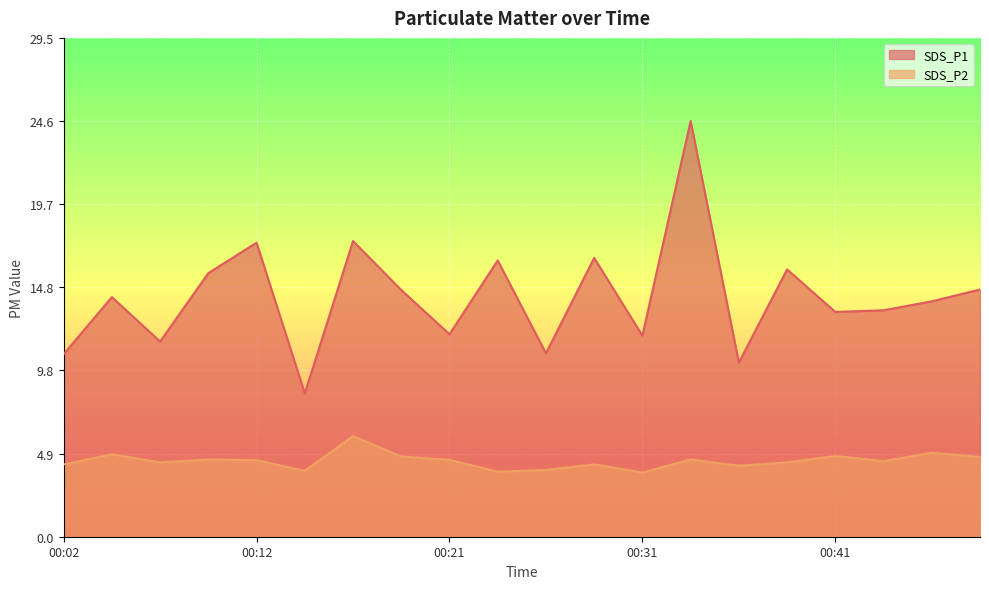

Reading right to left, extract all data points from this chart.

SDS_P1: 14.6	13.9	13.4	13.3	15.8	10.3	24.6	11.9	16.5	10.8	16.4	12.0	14.6	17.5	8.5	17.4	15.6	11.6	14.2	10.8
SDS_P2: 4.7	5.0	4.5	4.8	4.4	4.2	4.6	3.8	4.3	4.0	3.9	4.5	4.8	6.0	3.9	4.5	4.6	4.4	4.9	4.3